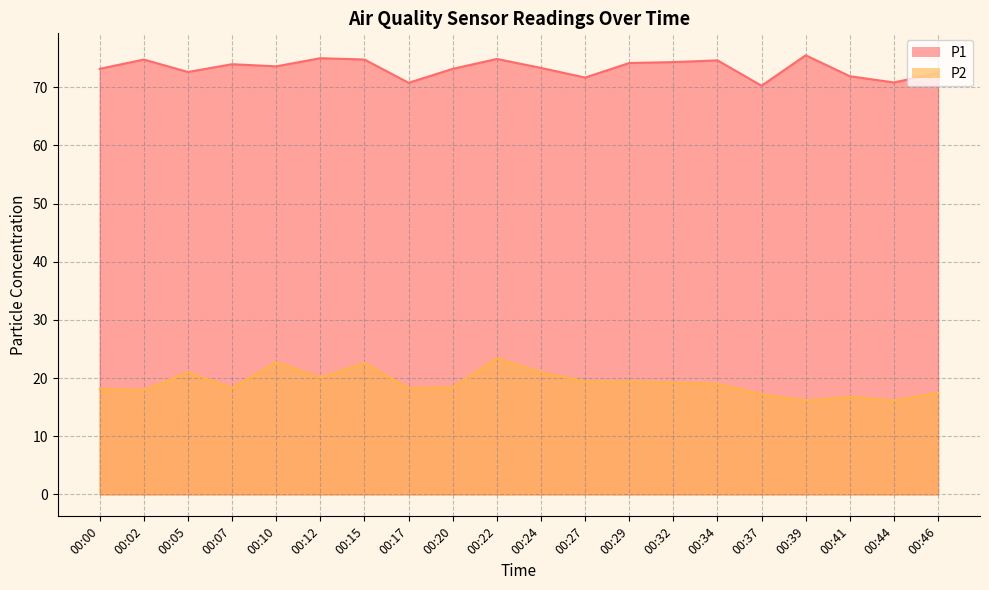

Does the chart display data point markers on the line(s)?

No